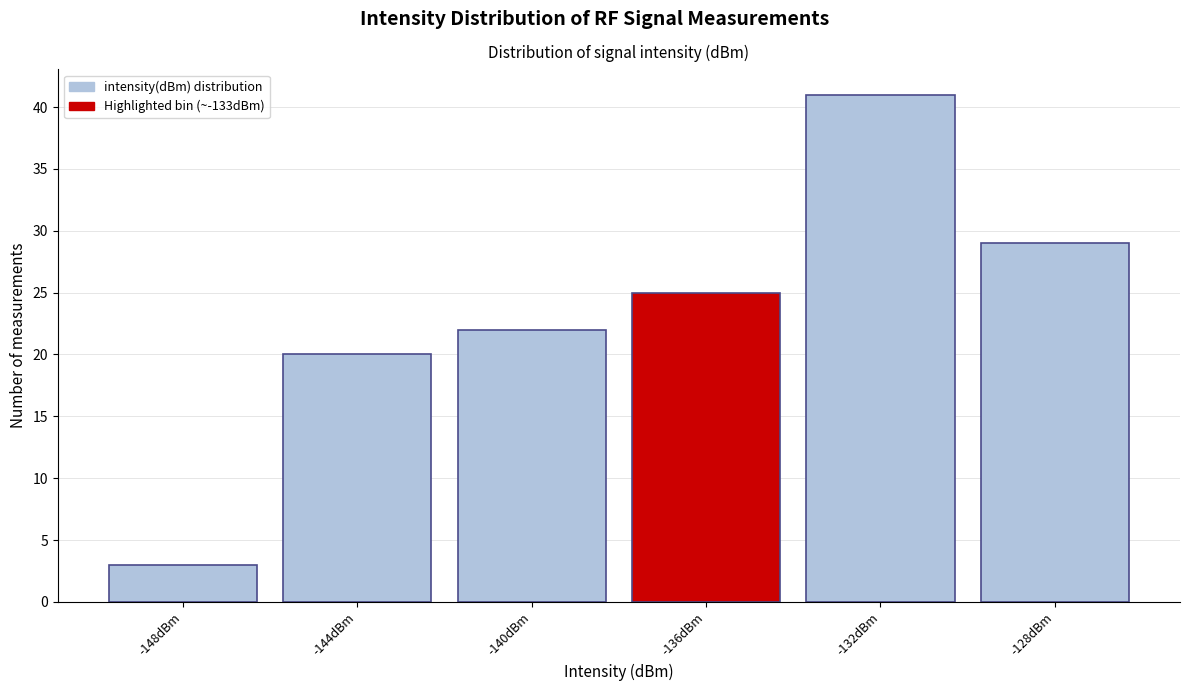

Reading left to right, transcribe all the data shown in this chart.

-148dBm=3	-144dBm=20	-140dBm=22	-136dBm=25	-132dBm=41	-128dBm=29